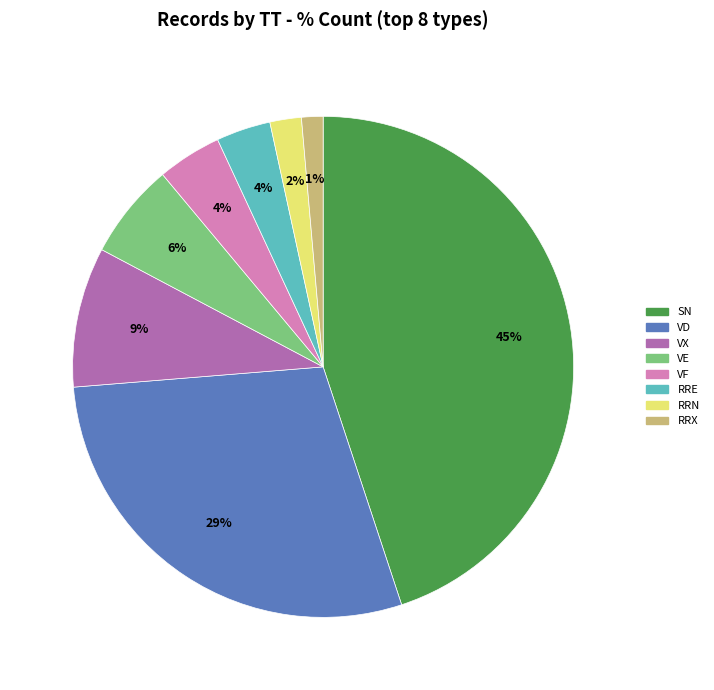

How many segments does this pie chart have?

8